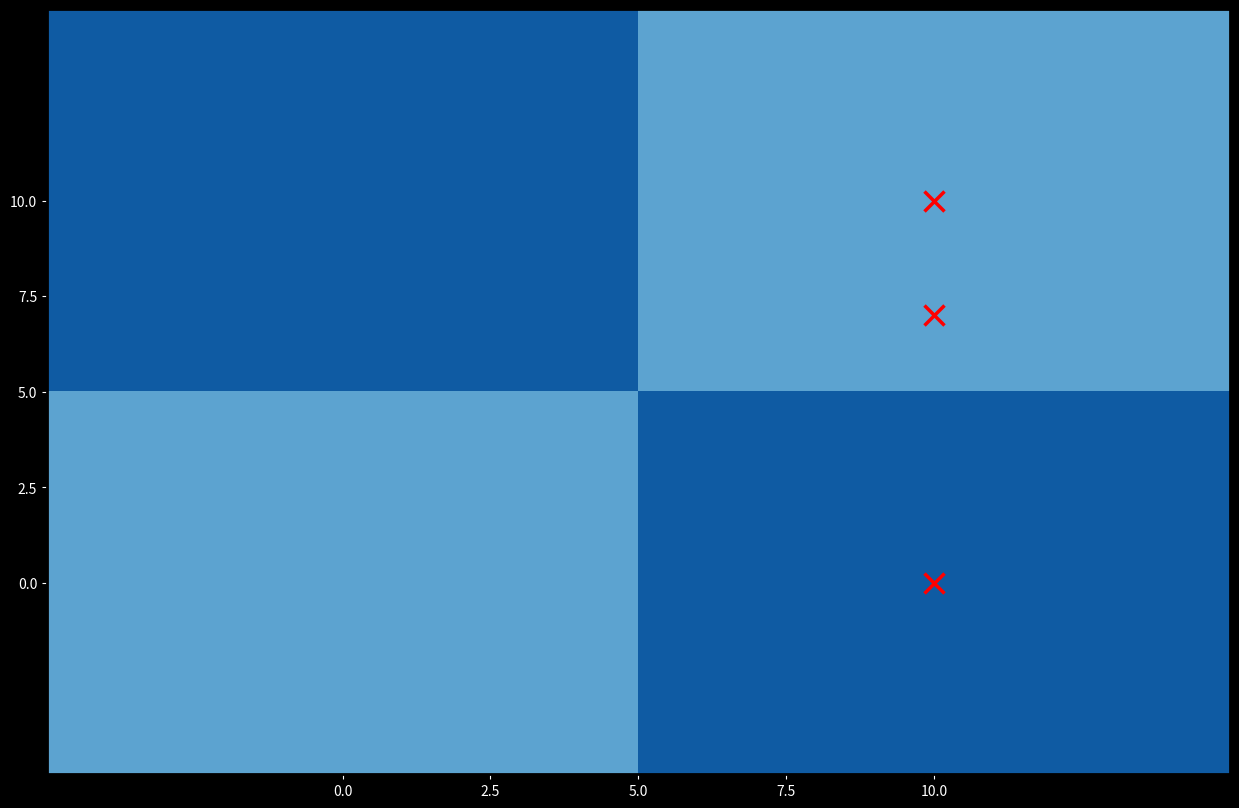

Count the number of categories in the chart.

2